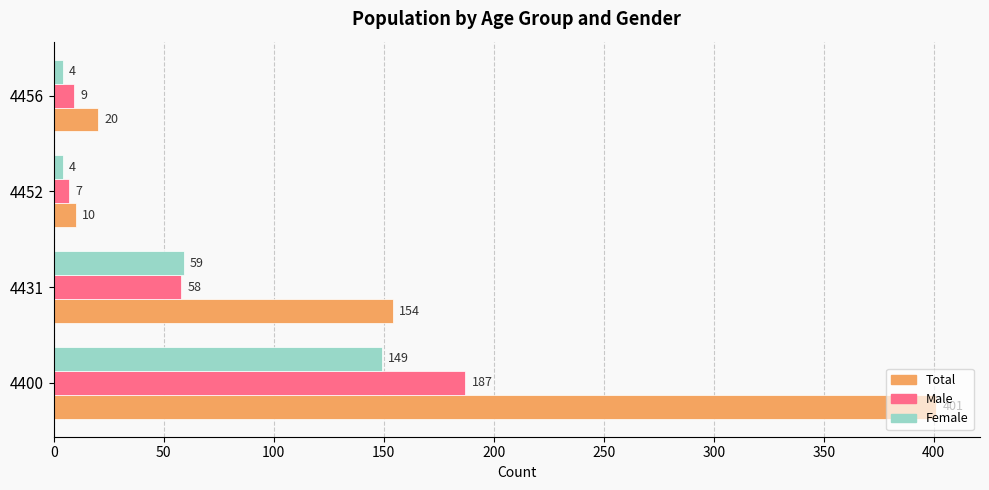

How many categories are shown in the chart?

4